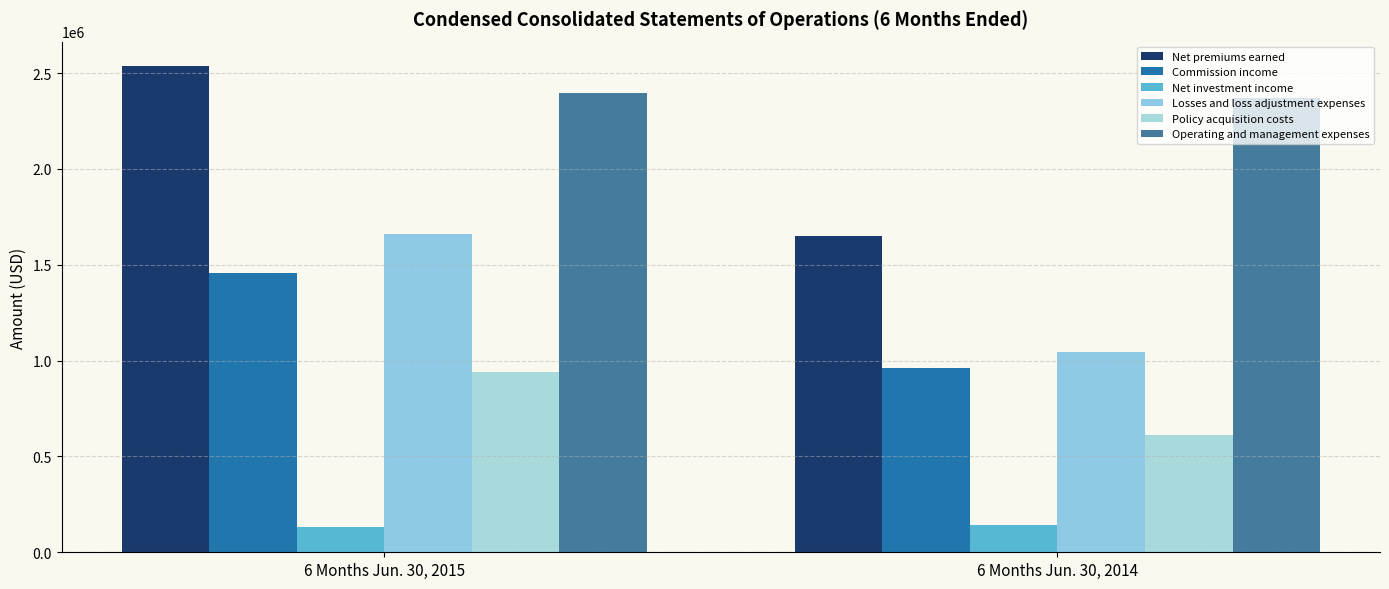

At which category is the sum across all series the highest?

6 Months Jun. 30, 2015